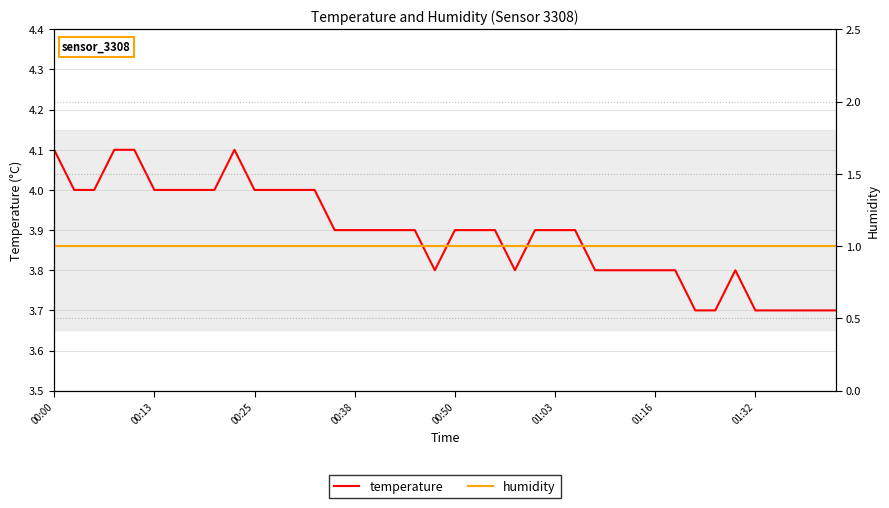

At which label is temperature closest to 3?

32